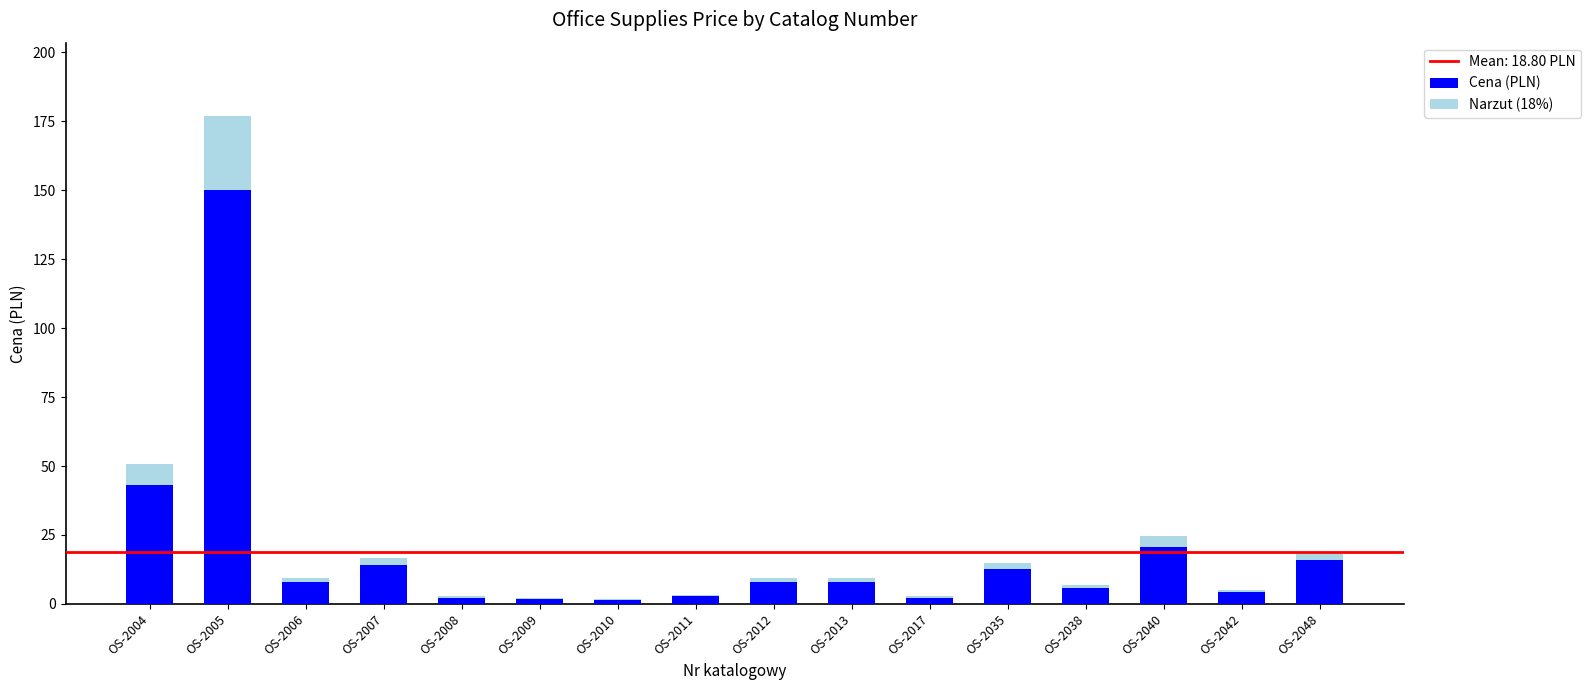

Which category has the highest value in the Cena (PLN) series?

OS-2005